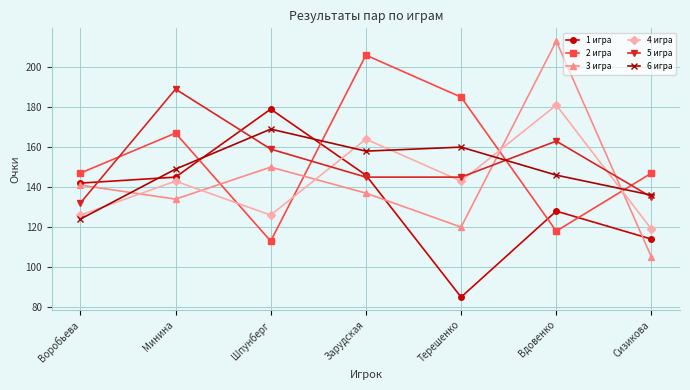

In 4 игра, how many points are higher than both neighbors (excluding endpoints)?

3